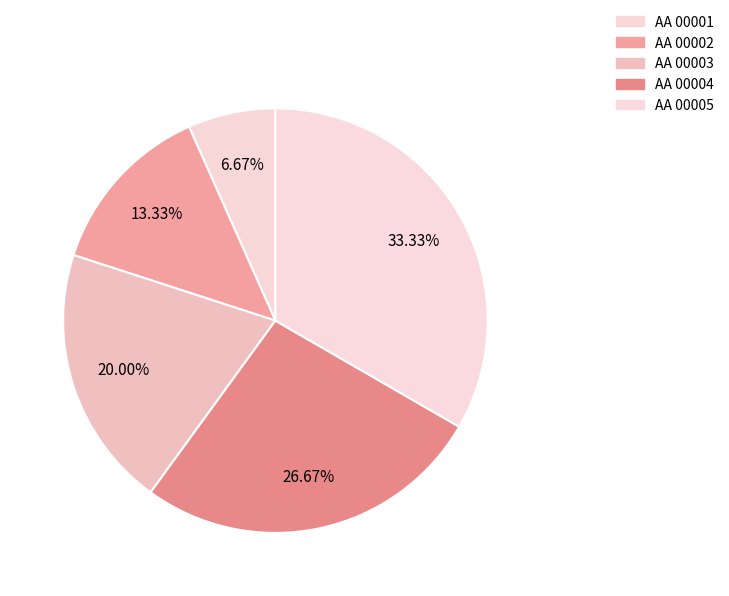

Does AA 00002 represent more than half of the total?

No